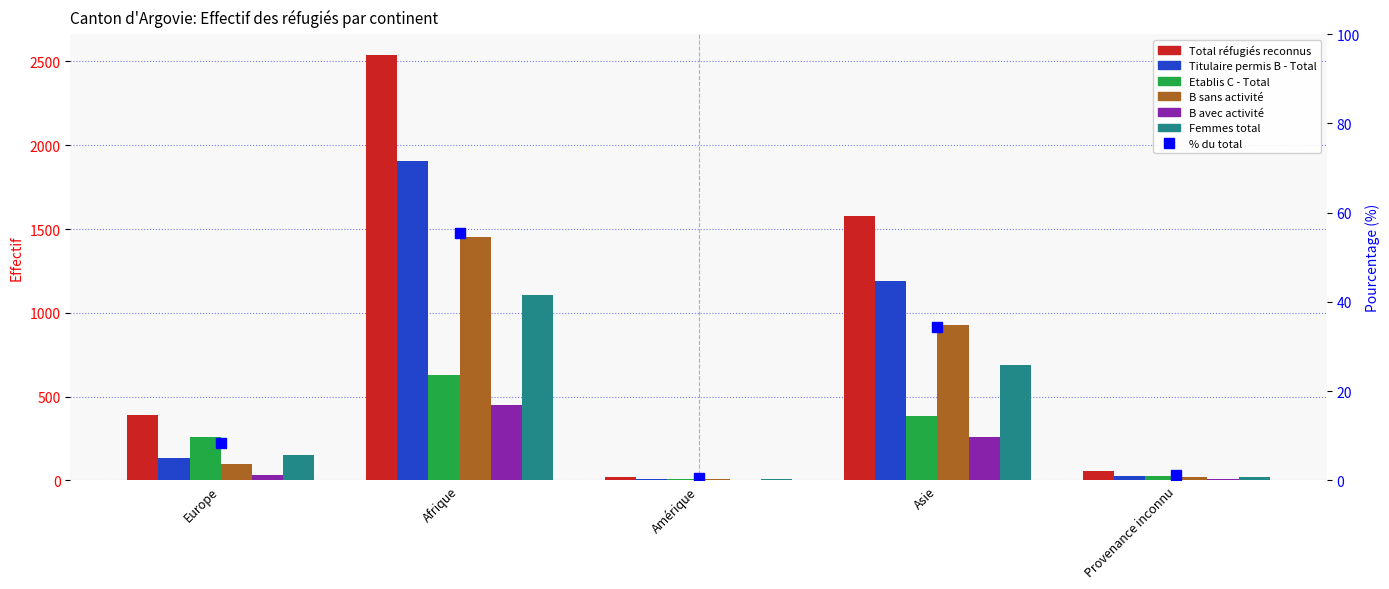

What is the total value across all series at Provenance inconnu?

104.2